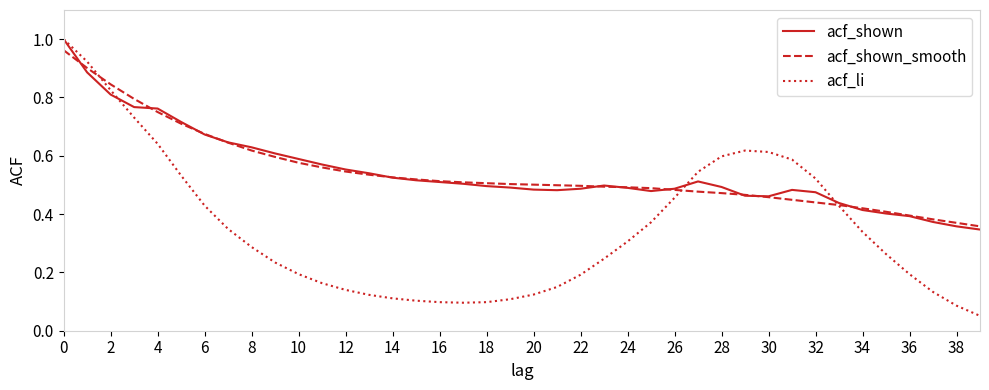

Which series has the widest spread of values?

acf_li